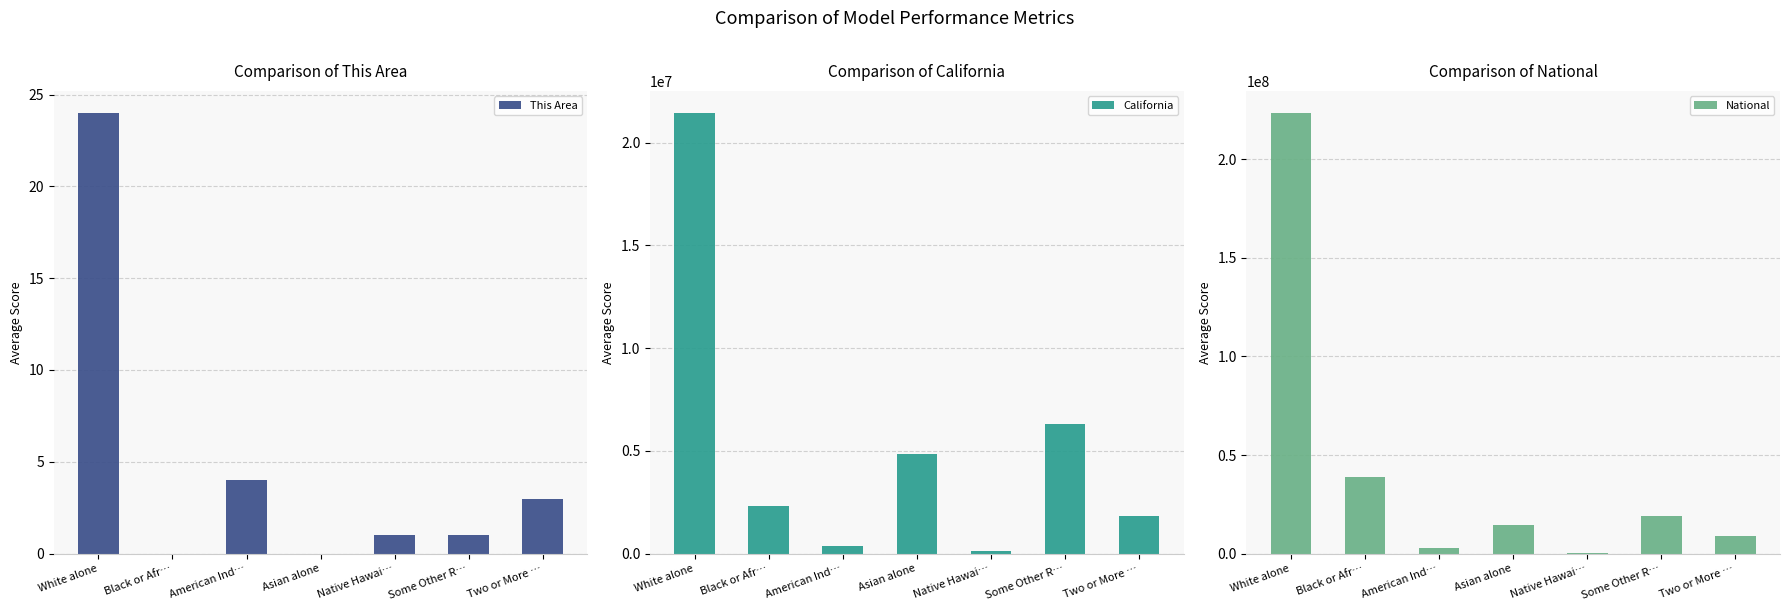

How many values in the National series exceed 14674252?

3